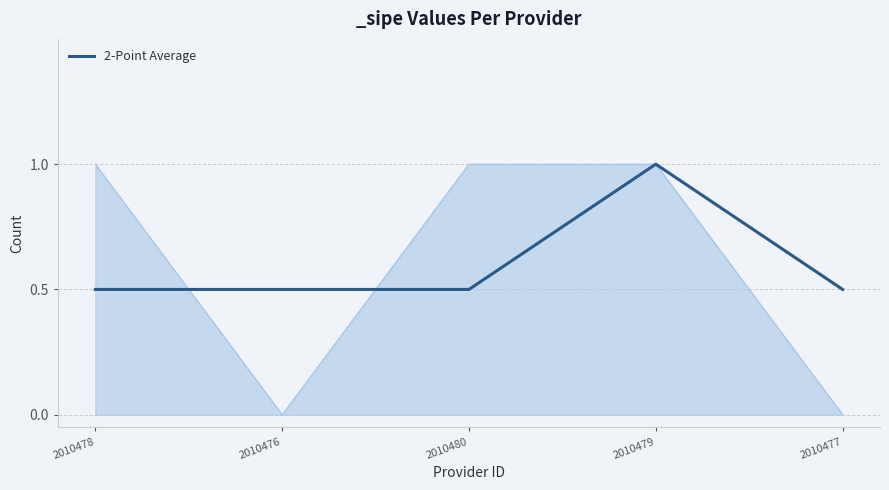

Does the chart have visible grid lines?

Yes